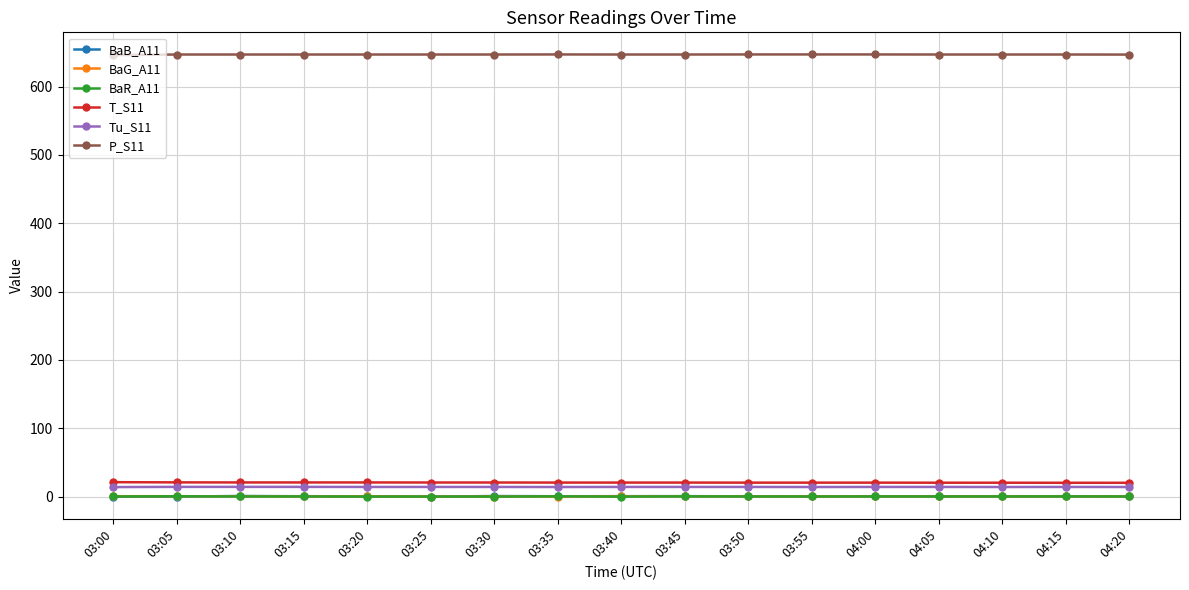

Is the value of P_S11 at 03:10 greater than the value of T_S11 at 03:00?

Yes